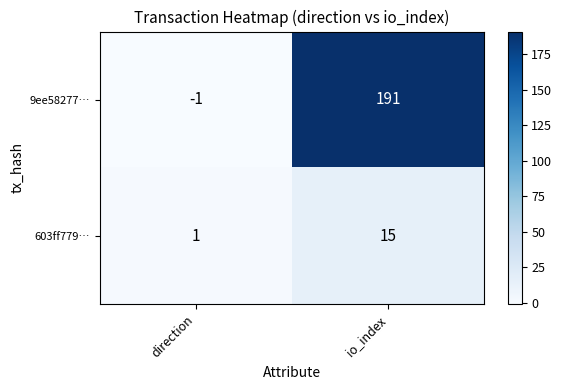

What is the difference between the highest and lowest values at direction?

2